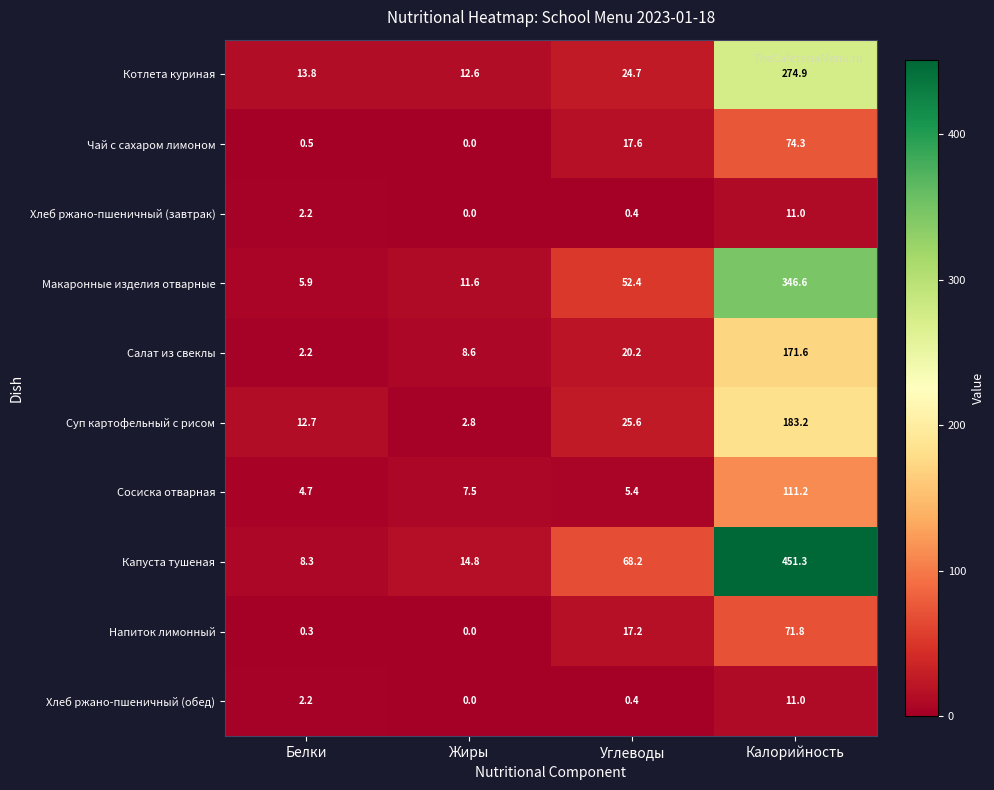

Is it true that Сосиска отварная equals 7.5 at Жиры?

True